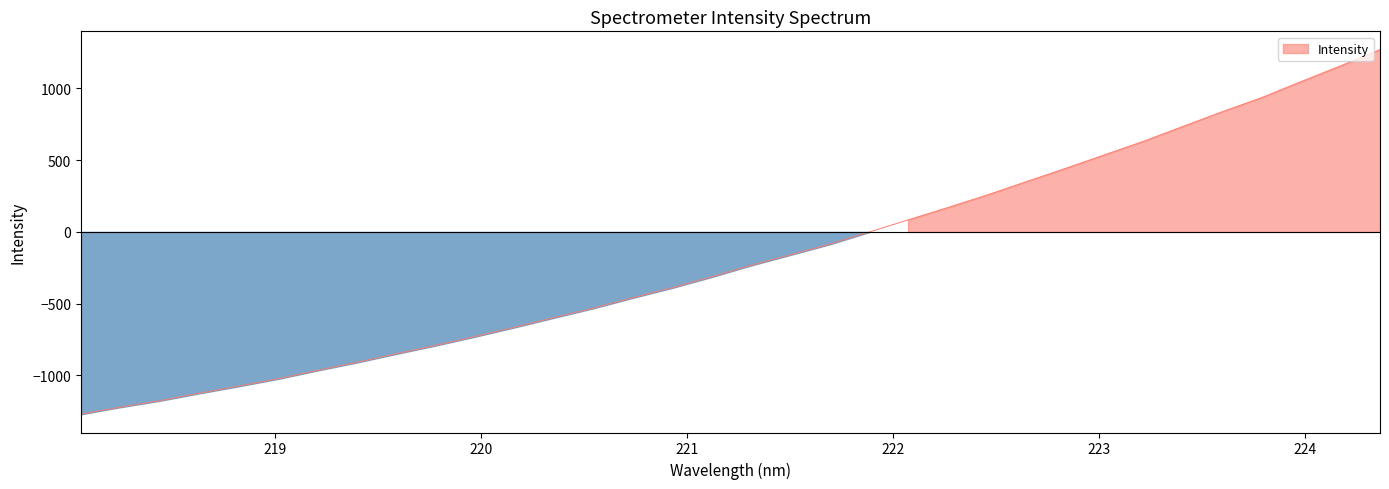

How many categories are shown in the chart?

34